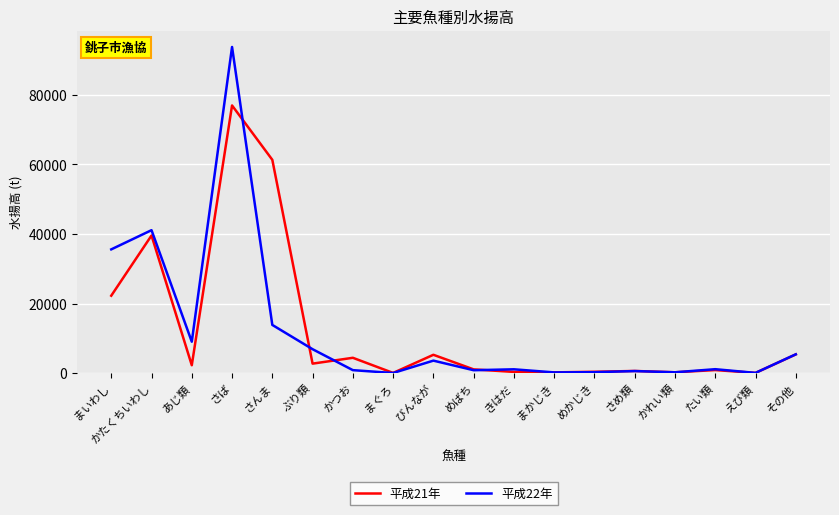

At which category is the sum across all series the highest?

さば